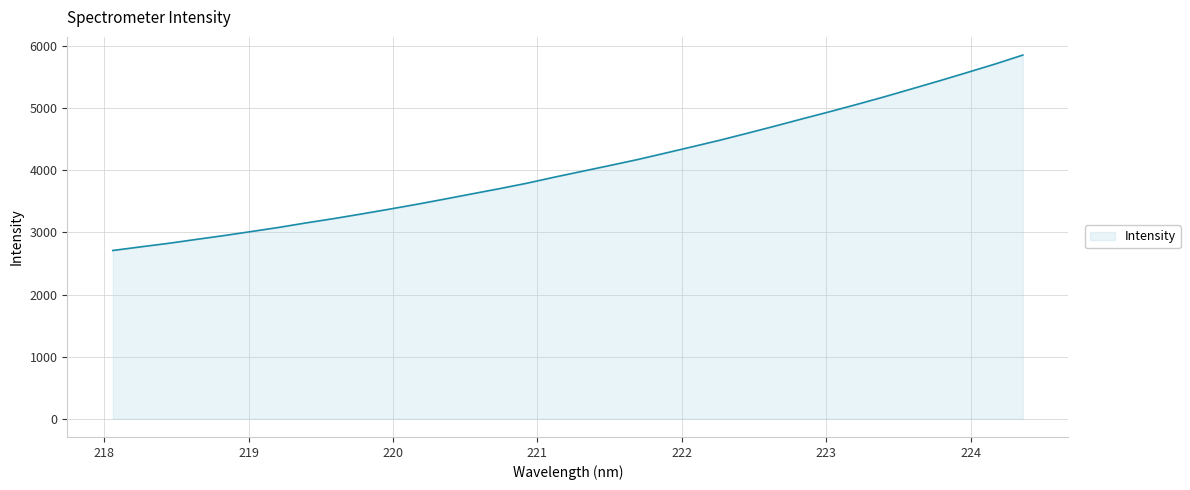

What is the smallest value displayed?

2709.5